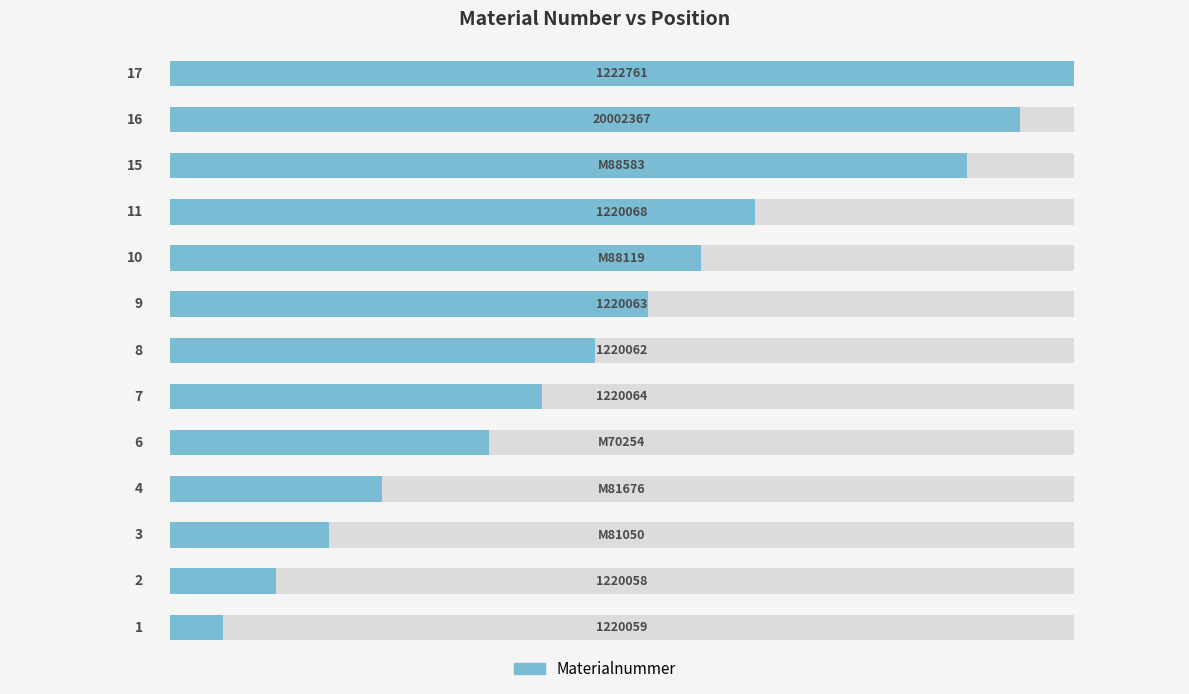

Are the bars horizontal?

Yes